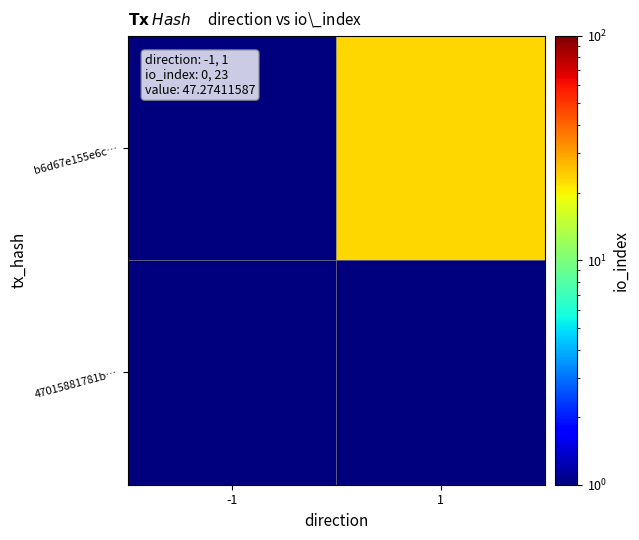

Count the number of data series in this chart.

2